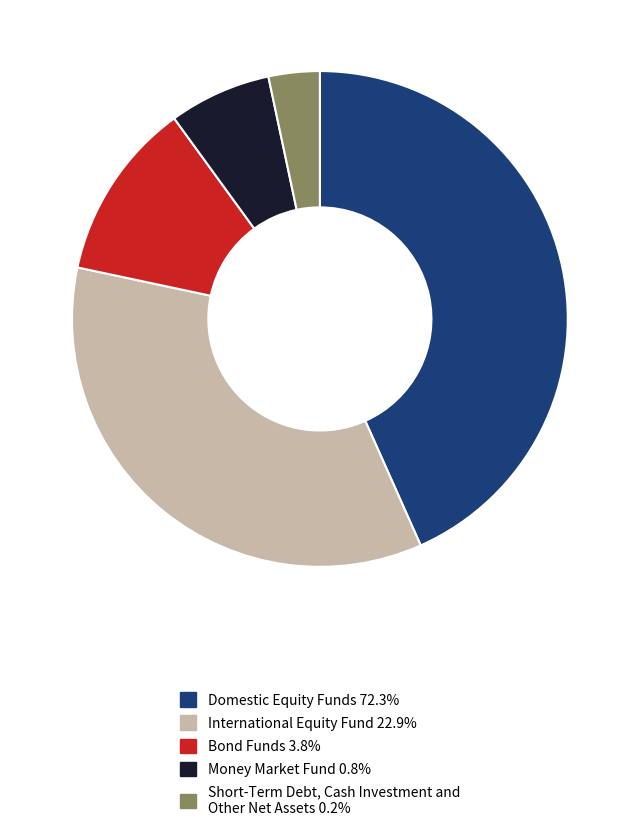

Is the sum of Money Market Fund 0.8% and Short-Term Debt, Cash Investment and Other Net Assets 0.2% greater than half?

No